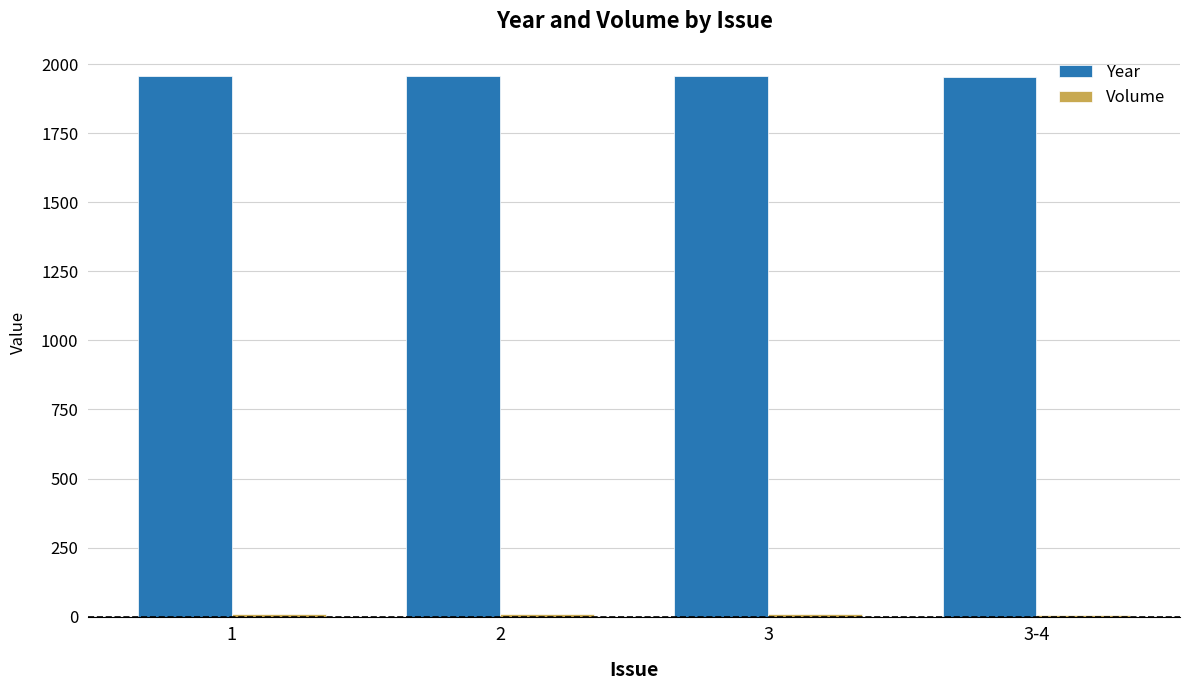

What is the highest value of the Year series?

1958